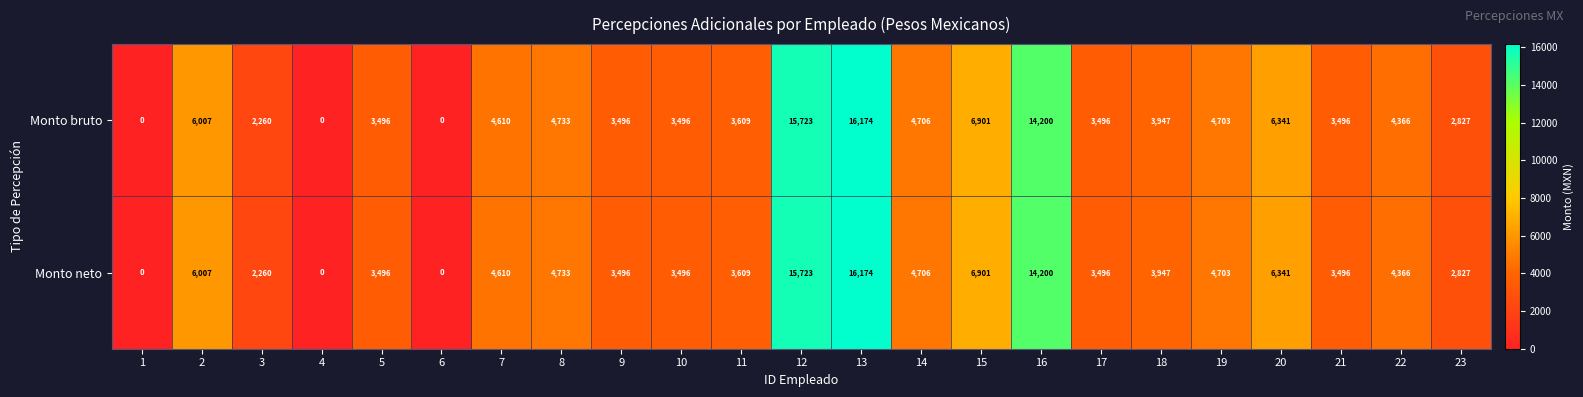

Which category has the highest value in the Monto bruto series?

13